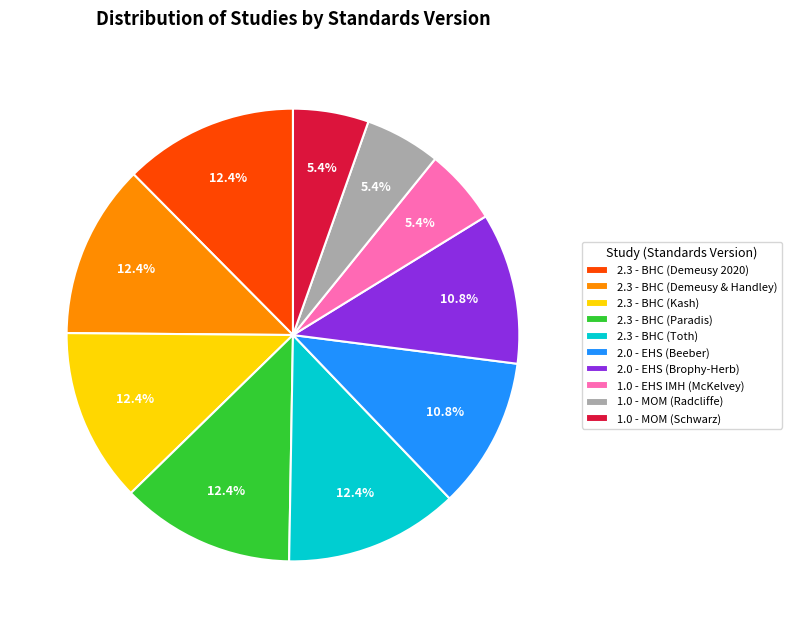

How many segments does this pie chart have?

10